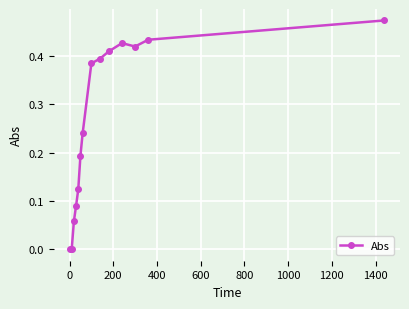

True or false: the data has more than 2 interior local peaks.

False